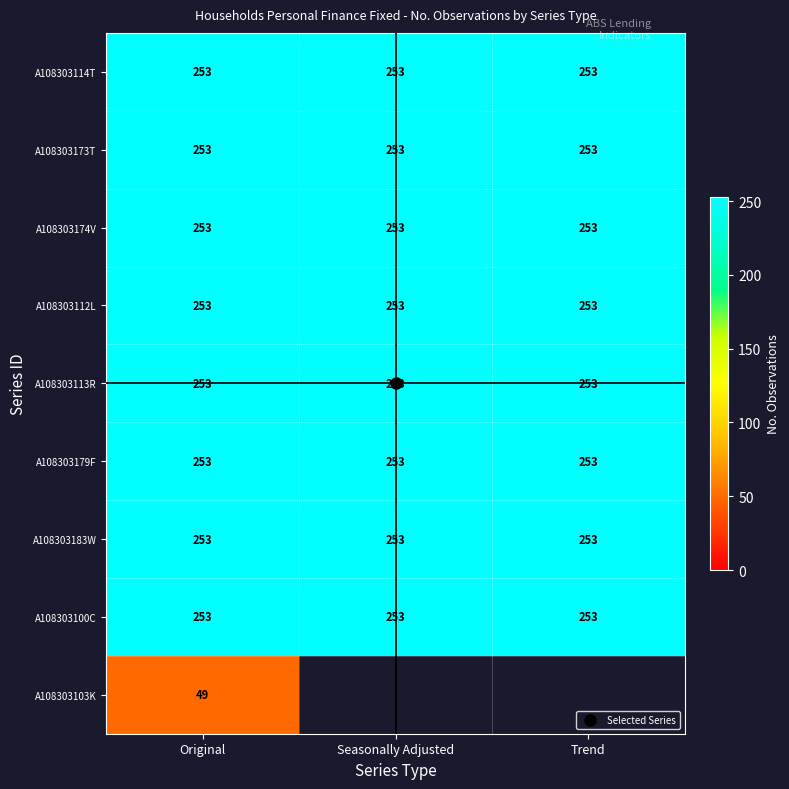

At which label does A108303112L reach its peak?

Original